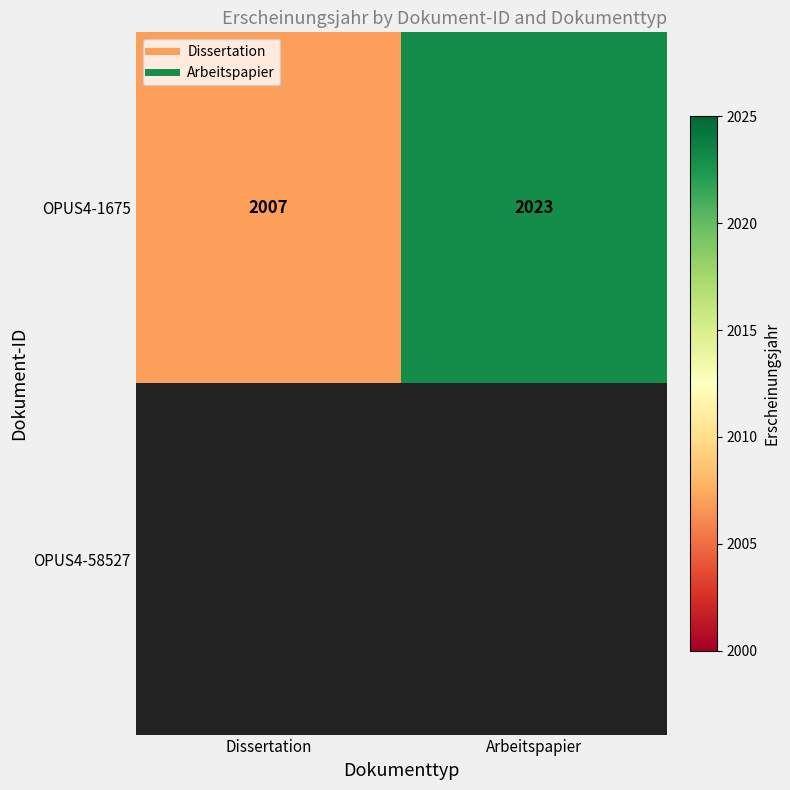

How many OPUS4-1675 values are between 2007 and 2023?

2